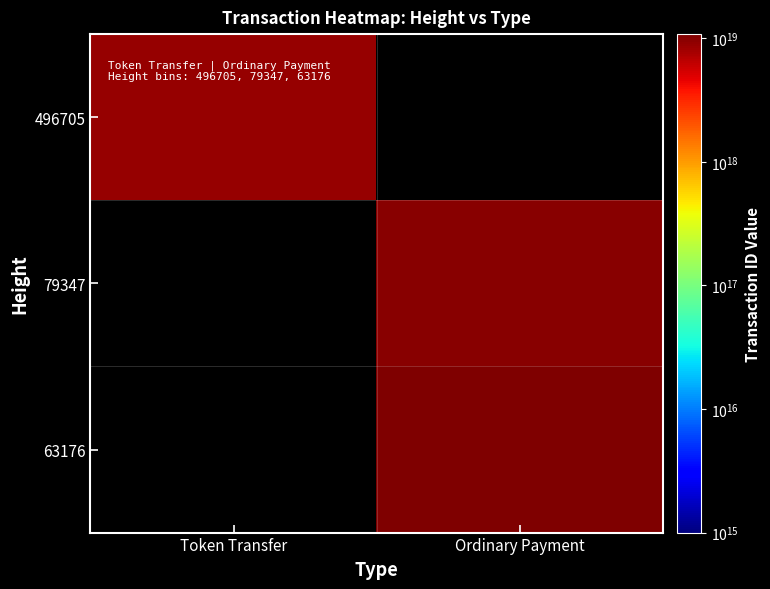

List the labels in order of 79347 value, smallest first.

Token Transfer, Ordinary Payment